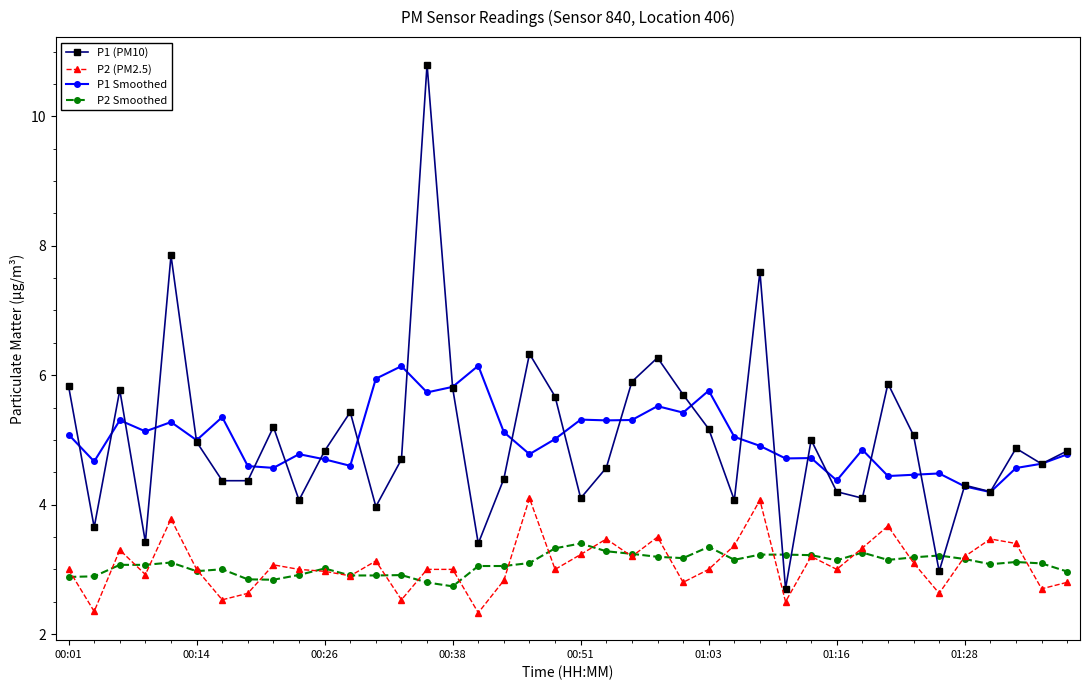

Which series has the widest spread of values?

P1 (PM10)